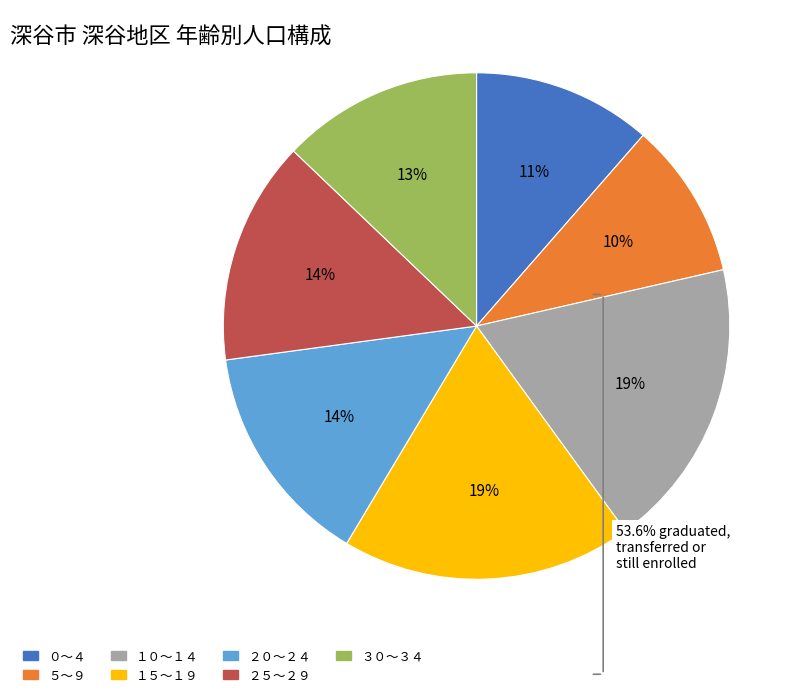

How many slices are in this pie chart?

7